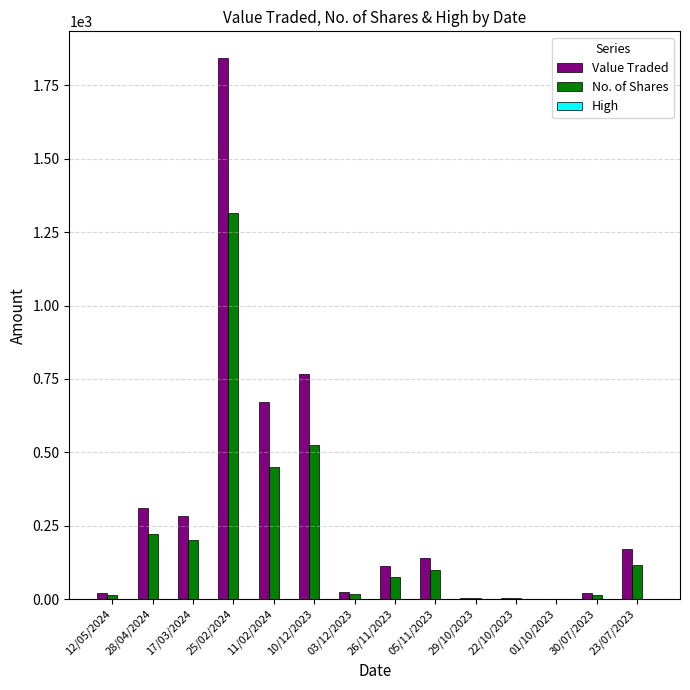

Which series has the largest total across all categories?

Value Traded